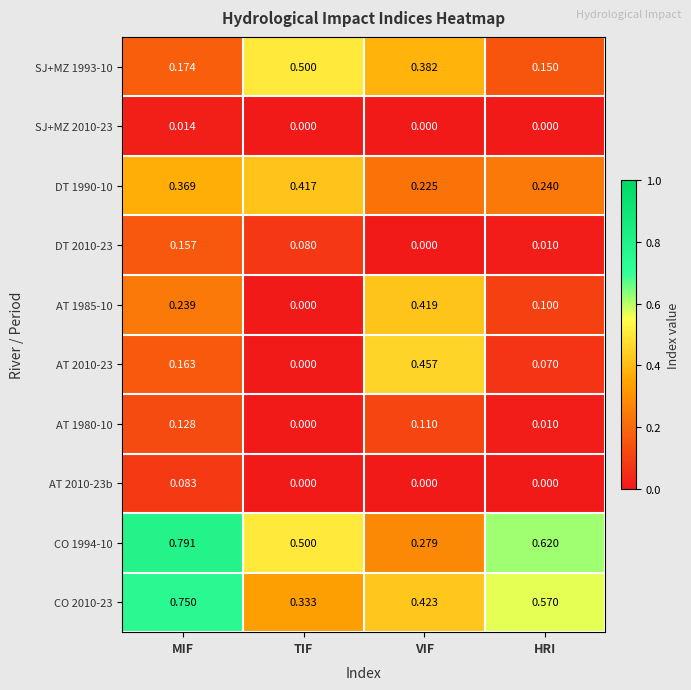

List the labels in order of AT 2010-23 value, largest first.

VIF, MIF, HRI, TIF